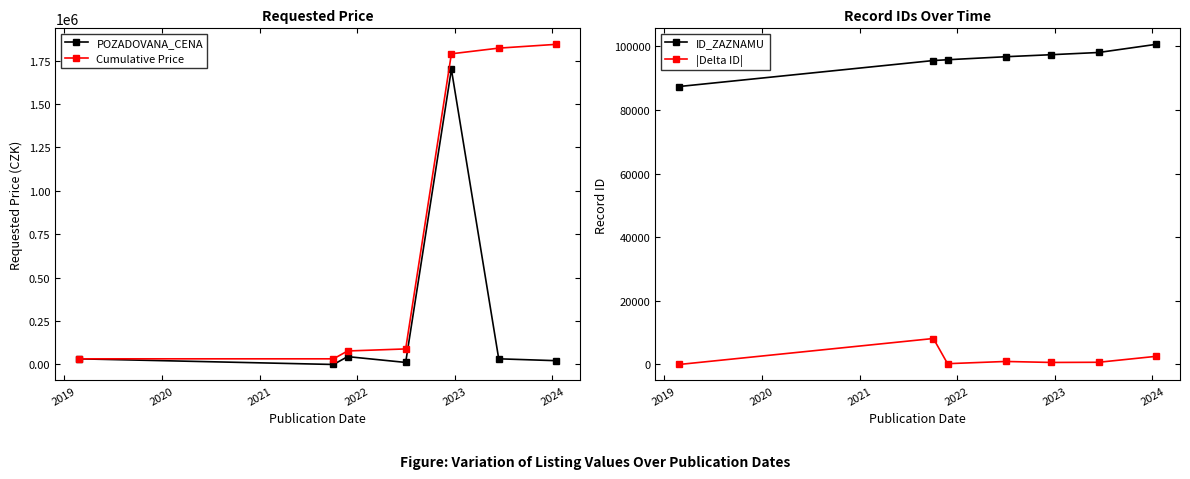

What is the value of the POZADOVANA_CENA point at the 5th from the left?

1700000